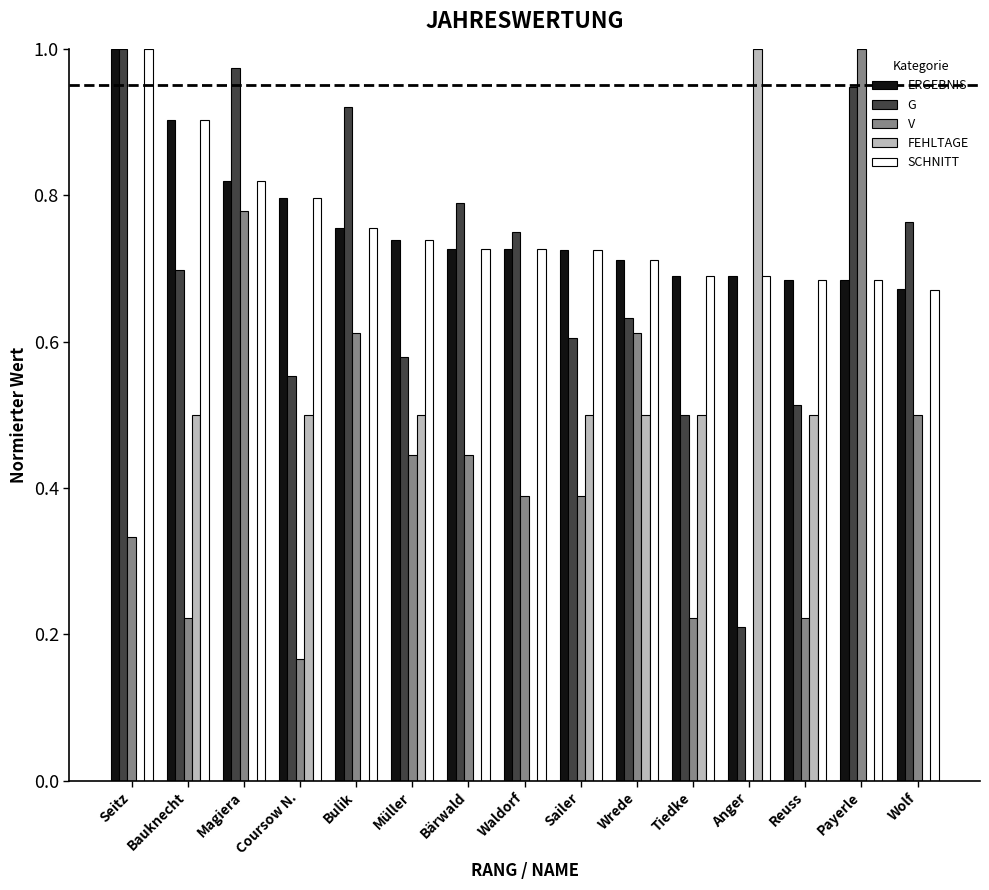

Is the value of SCHNITT at Waldorf greater than the value of G at Payerle?

No